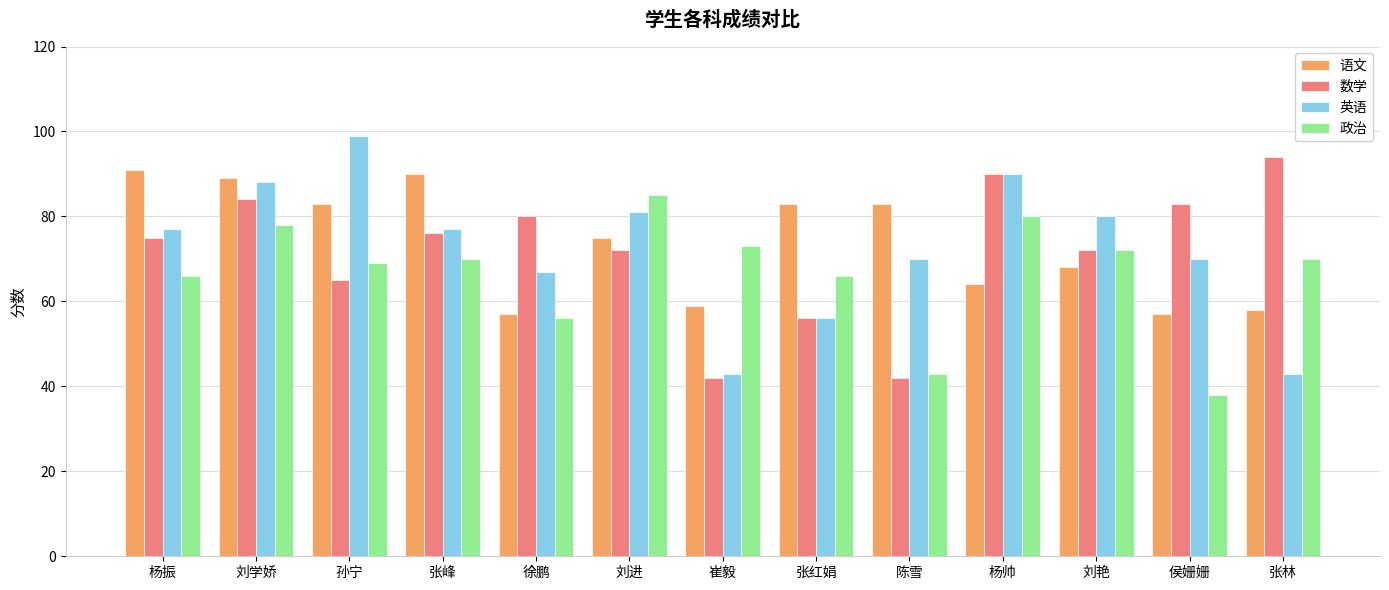

What is the label of the 7th bar from the right?

崔毅